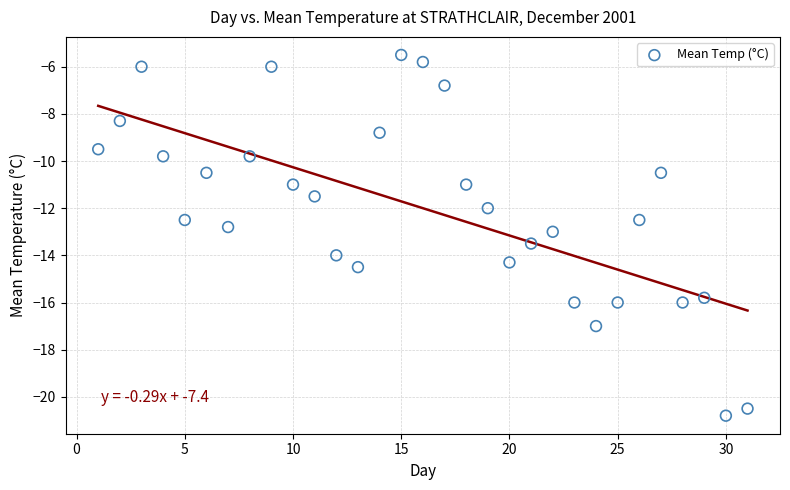

What is the range of Y values (max minus min)?

15.3